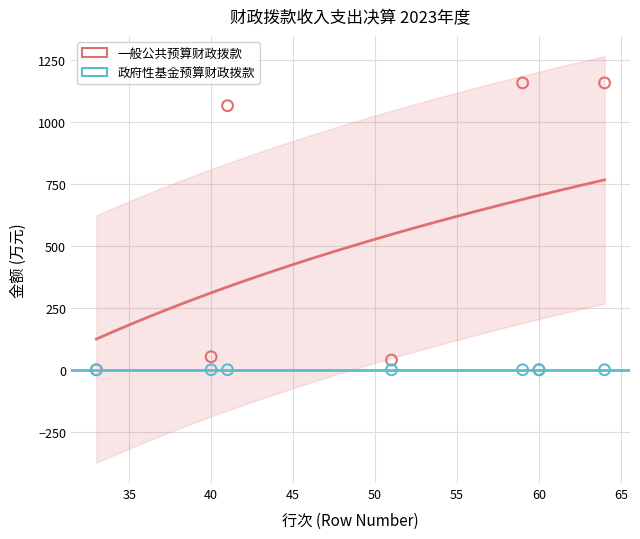

Which series contains the highest Y value?

一般公共预算财政拨款